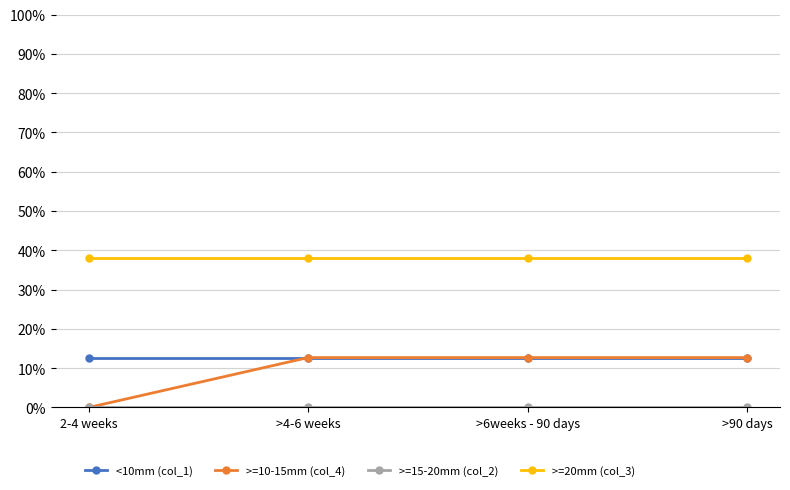

True or false: >=10-15mm (col_4) has more than 2 points higher than both neighbors.

False